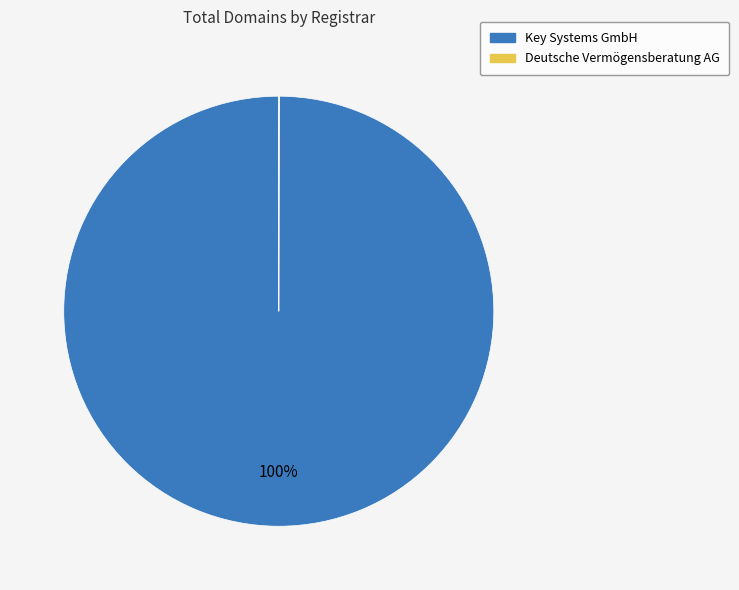

Which slice is the largest?

Key Systems GmbH